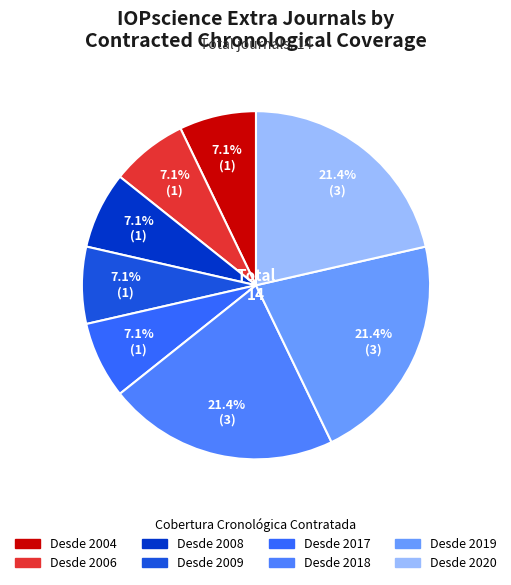

True or false: Desde 2004 accounts for 2% of the total.

False